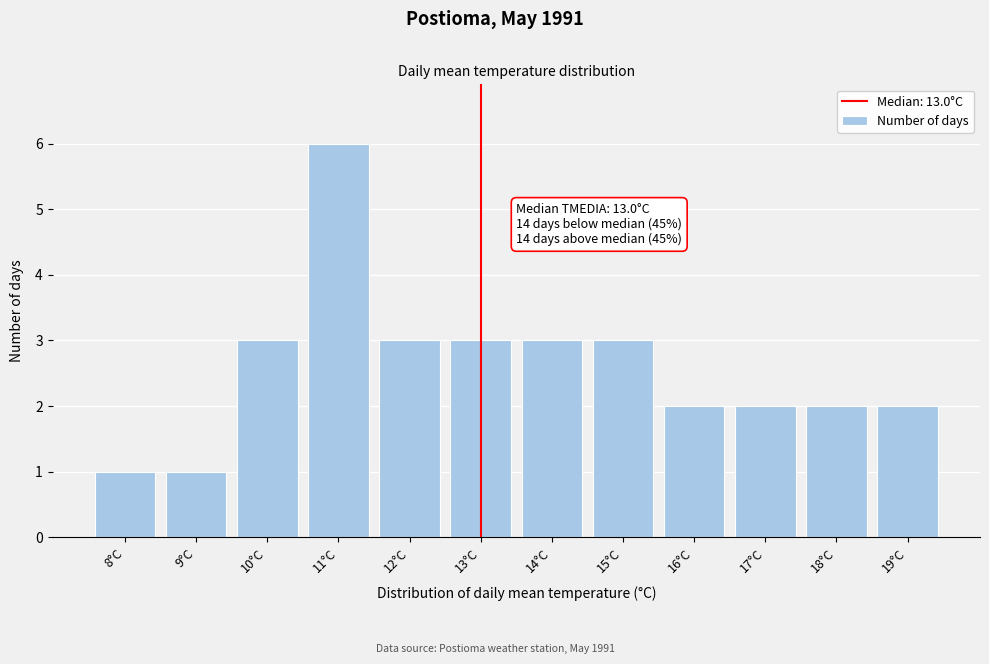

Which range on the x-axis has the tallest bar?

10.5 to 11.5